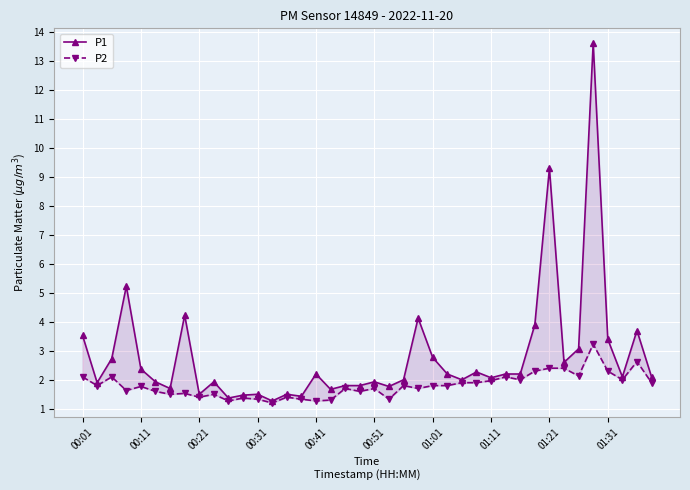

True or false: P2 and P1 intersect in this chart.

False